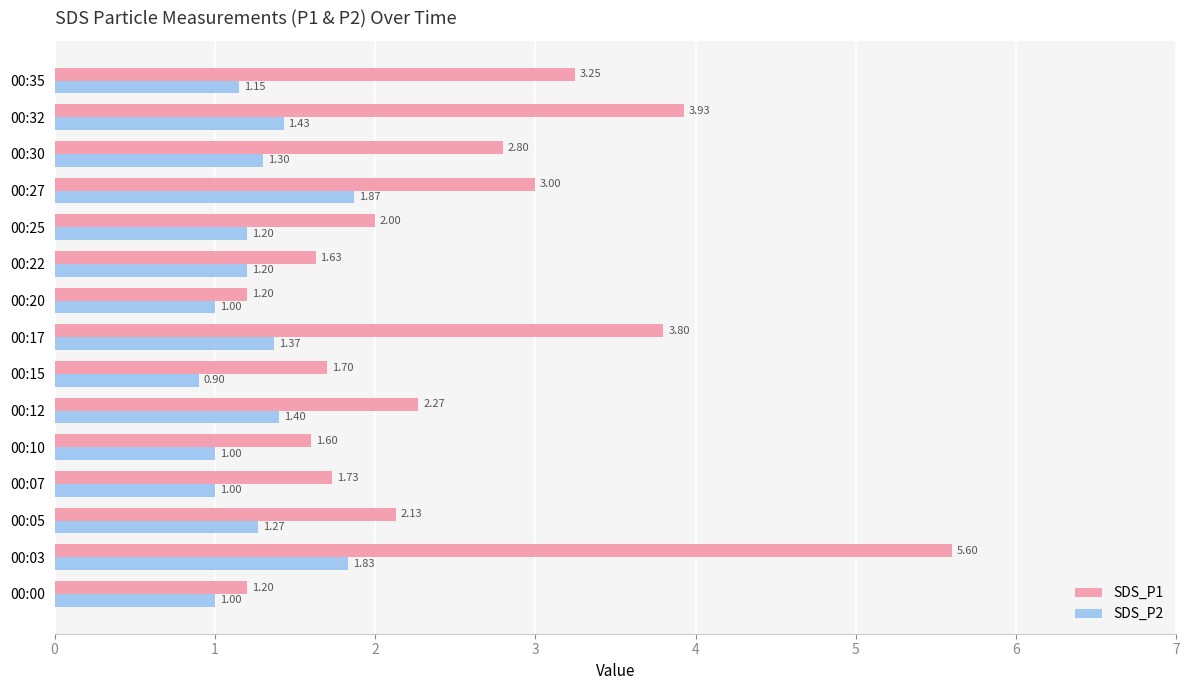

How many distinct data groups are displayed?

2